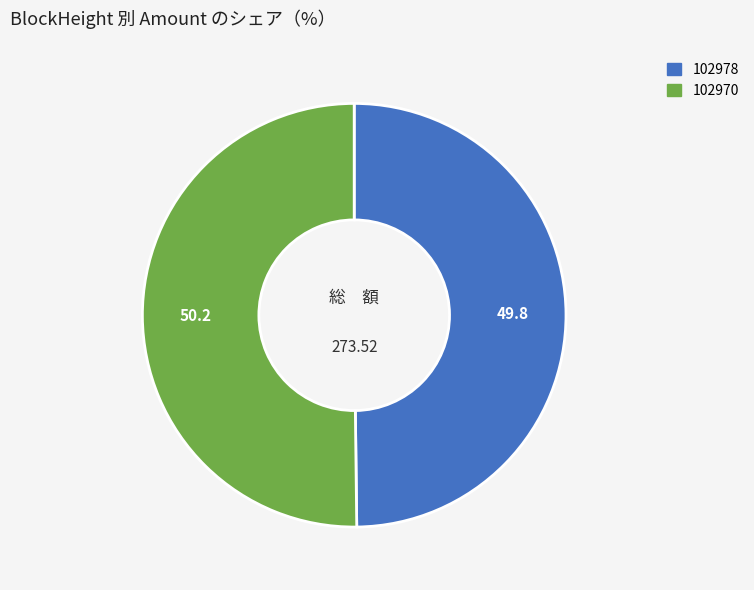

Is the sum of 102978 and 102970 greater than half?

Yes